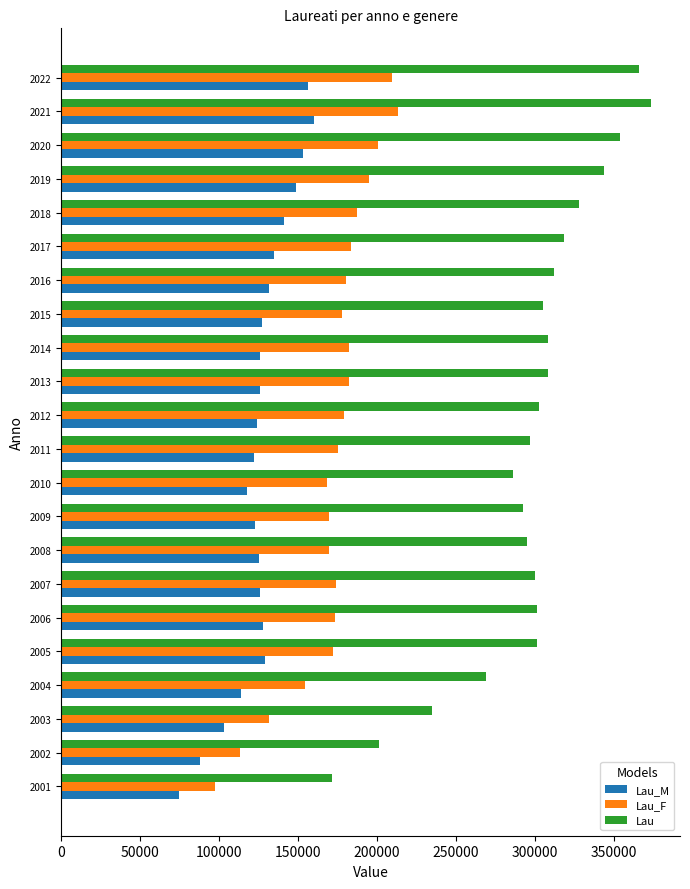

Which series has the largest total across all categories?

Lau